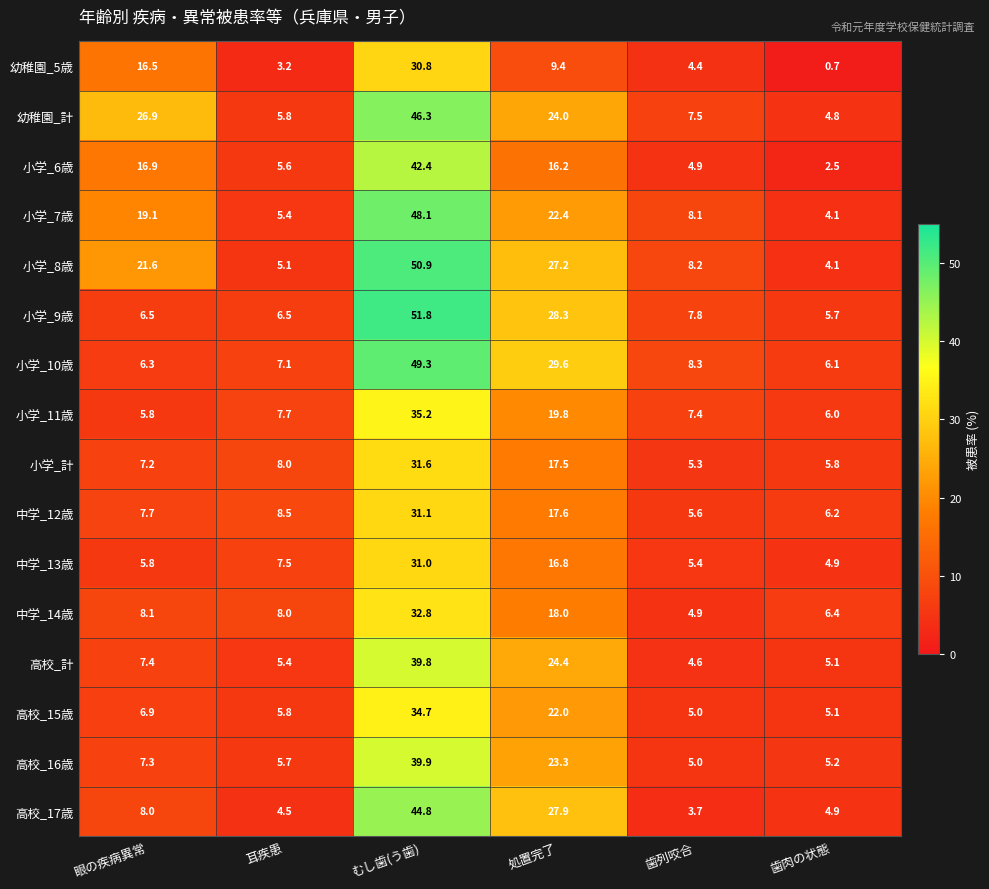

At how many categories does at least one series exceed 36?

1